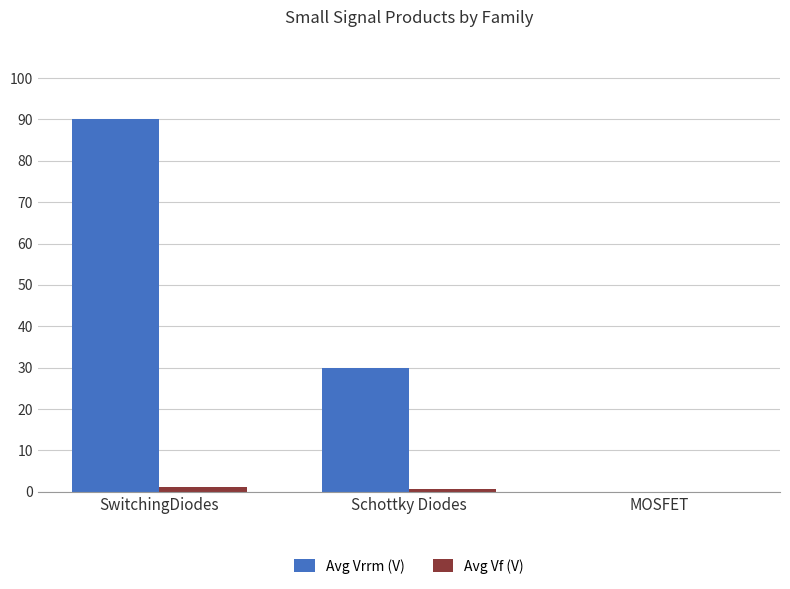

What is the maximum value for Avg Vrrm (V)?

90.0